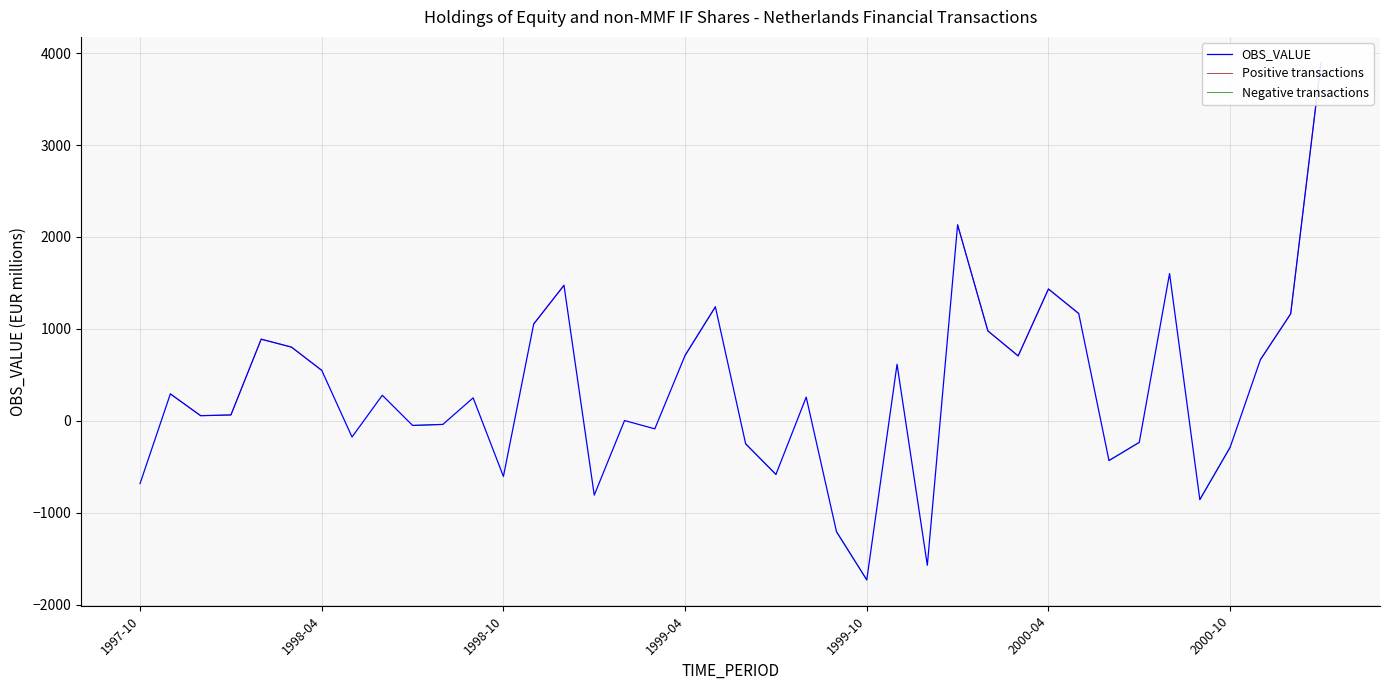

Is it true that Positive transactions equals 1434.0 at 2000-04?

True